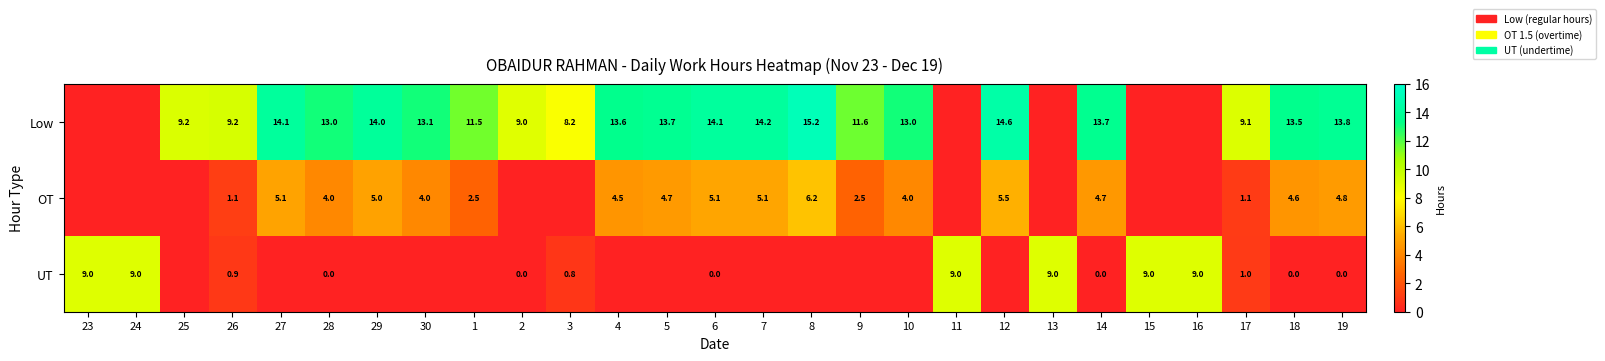

True or false: Low has a value of 5.9 at 8.

False